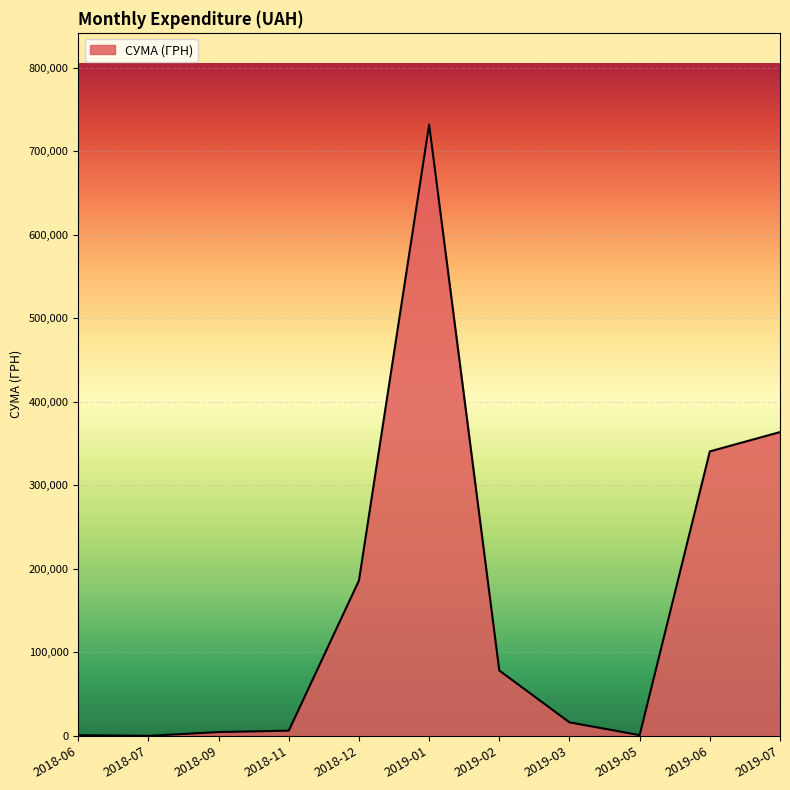

What is the difference between the maximum and minimum values?

731980.0